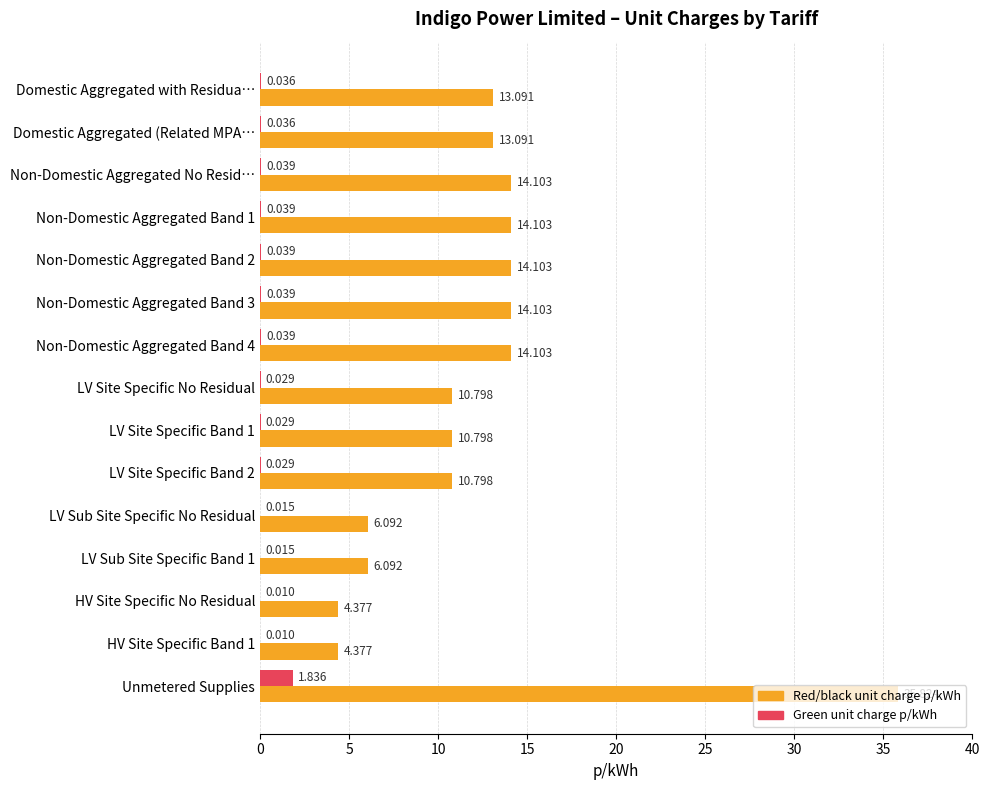

Which series changed the most between Non-Domestic Aggregated No Resid… and Unmetered Supplies?

Red/black unit charge p/kWh